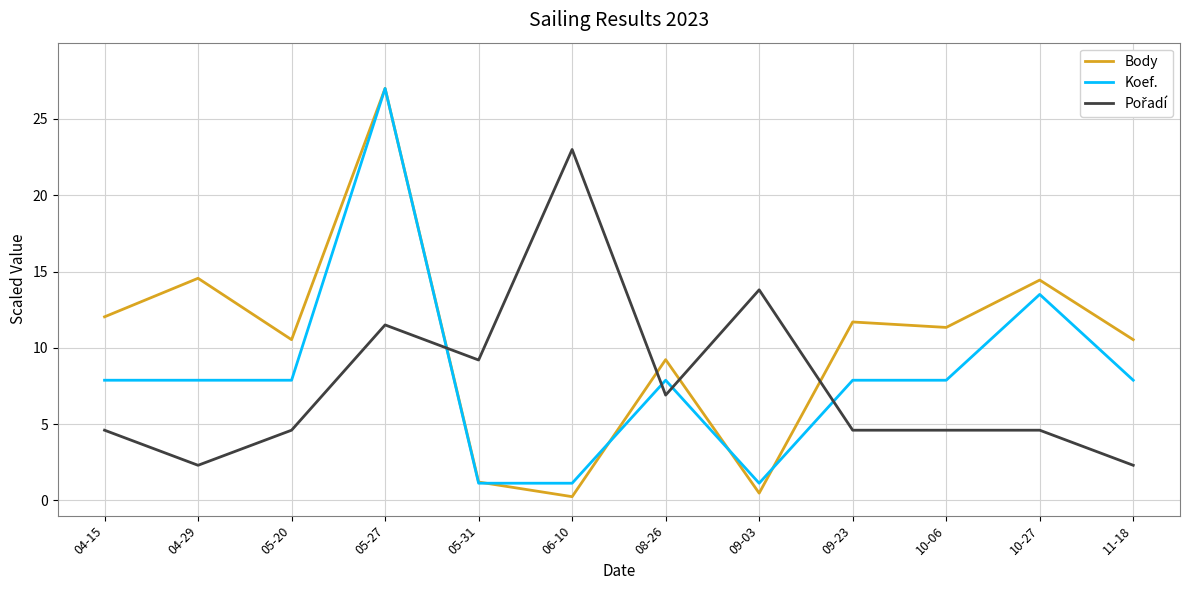

Count the number of data series in this chart.

3